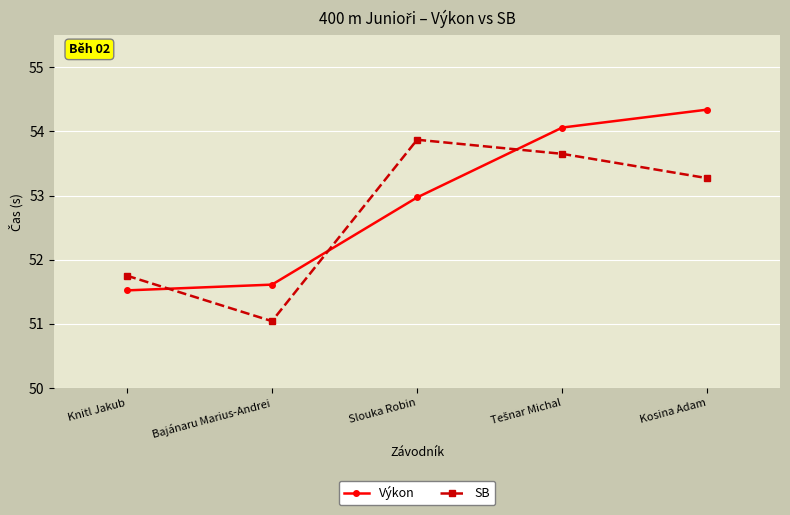

What is the value of the SB point at the 1st from the left?

51.8